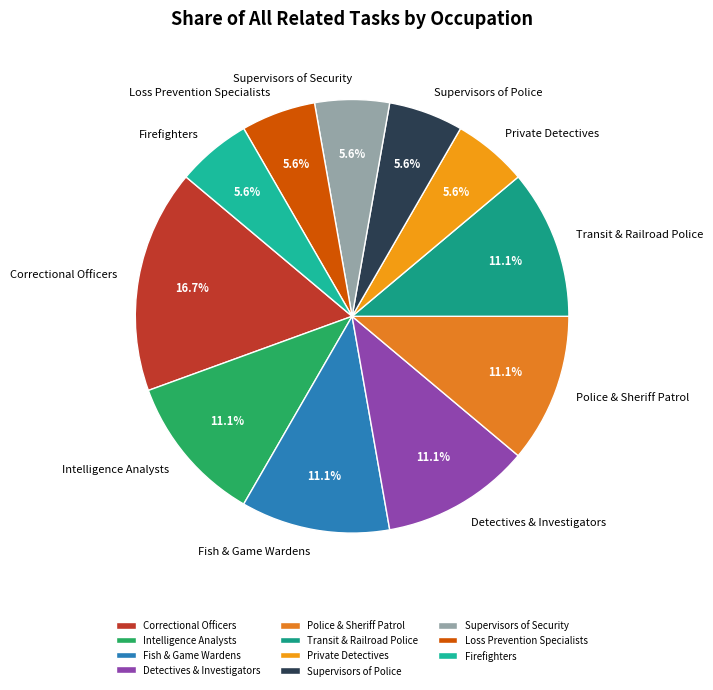

Does any single category account for the majority?

No